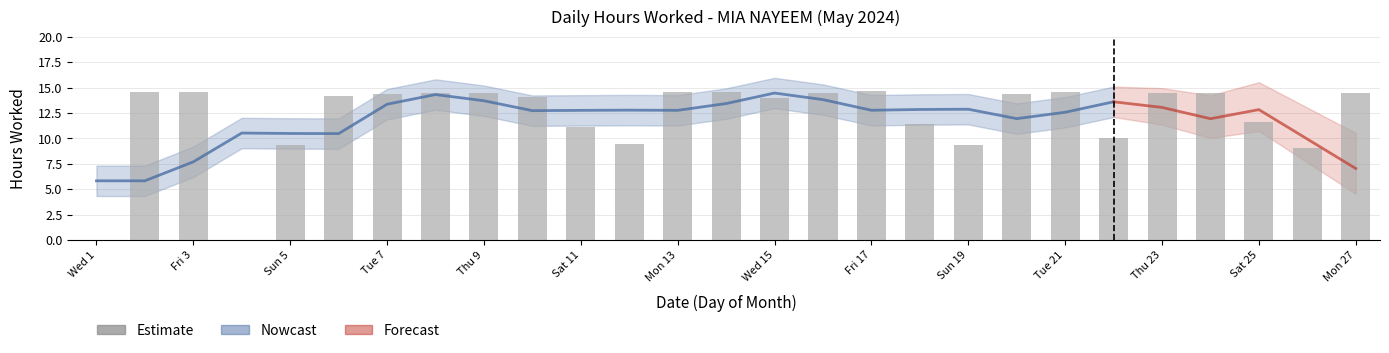

What is the change in value from Fri 3 to Wed 15?

-0.5